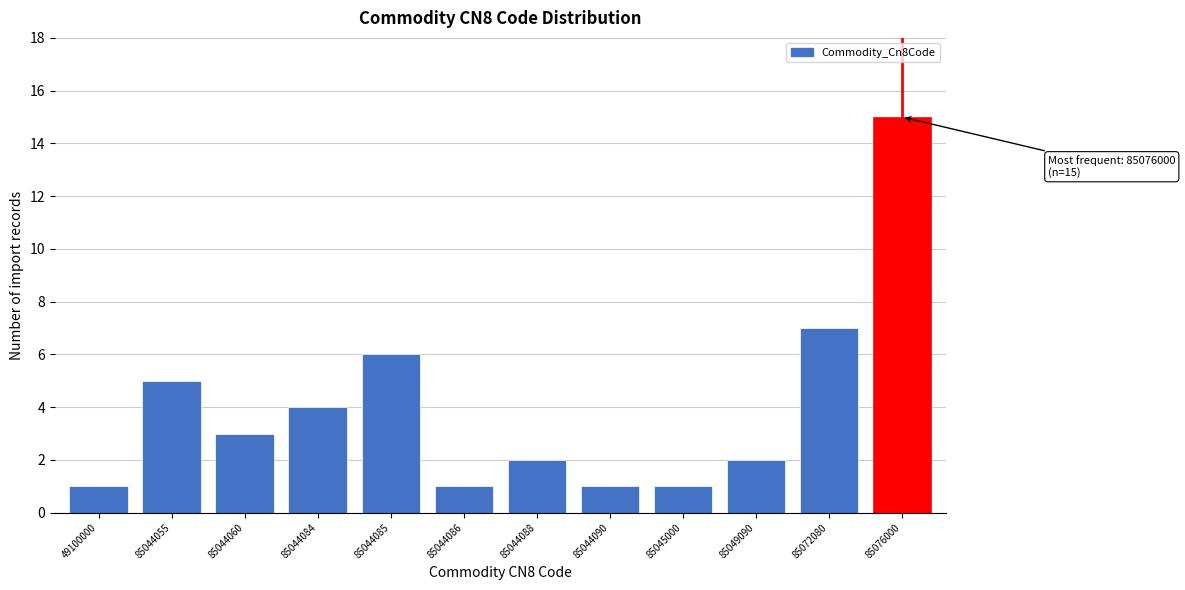

Reading right to left, extract all data points from this chart.

15	7	2	1	1	2	1	6	4	3	5	1